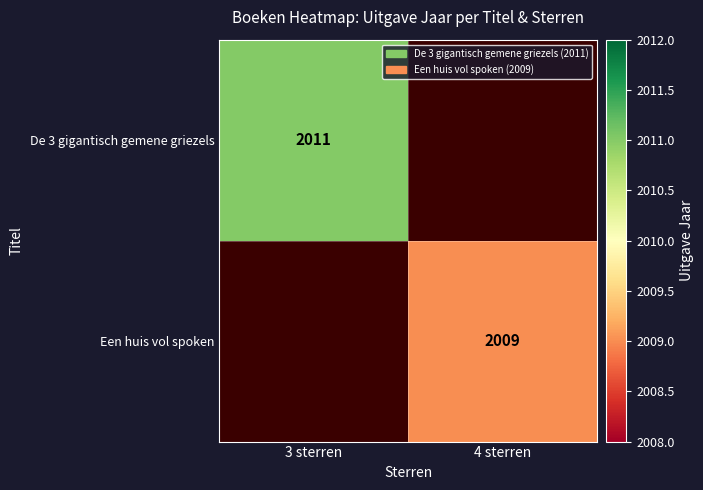

The value of De 3 gigantisch gemene griezels at 3 sterren is 516. True or false?

False